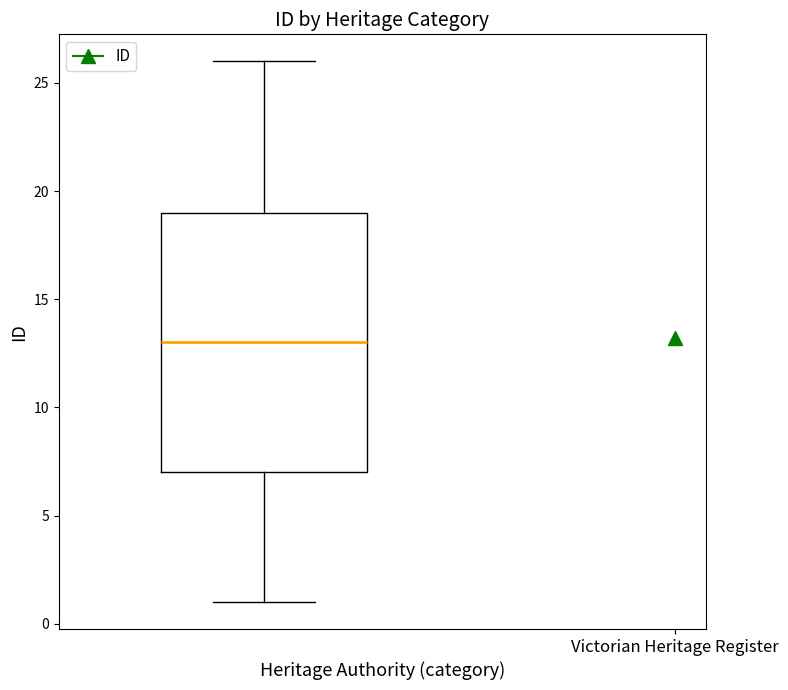

Where does the lower whisker of the box end on the y-axis? The values are not printed on the chart, so give them approximately, as read against the axis.

1